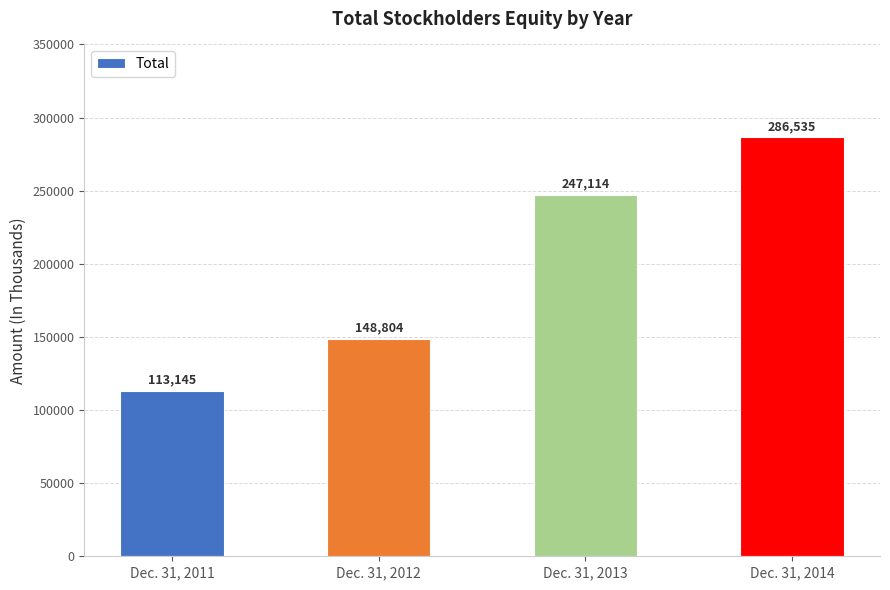

Rank the categories by value from lowest to highest.

Dec. 31, 2011, Dec. 31, 2012, Dec. 31, 2013, Dec. 31, 2014